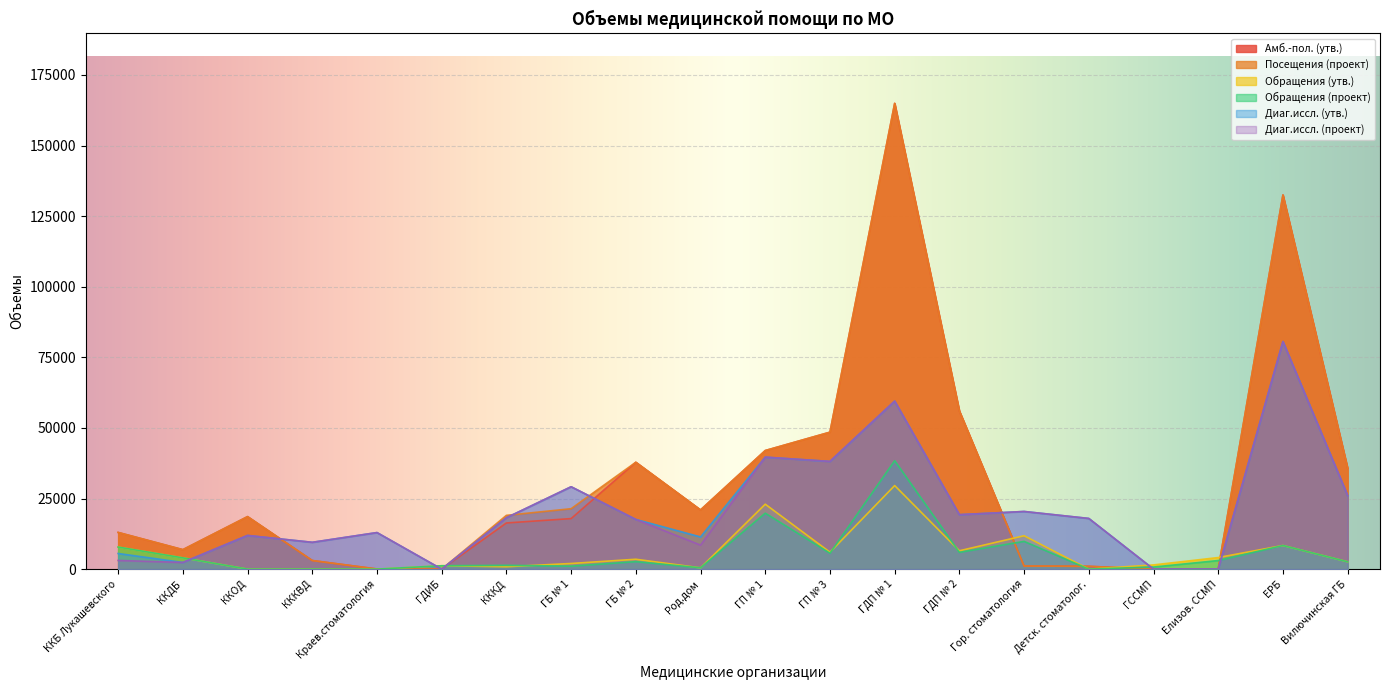

True or false: Обращения (проект) has a value of 642 at КККД.

False